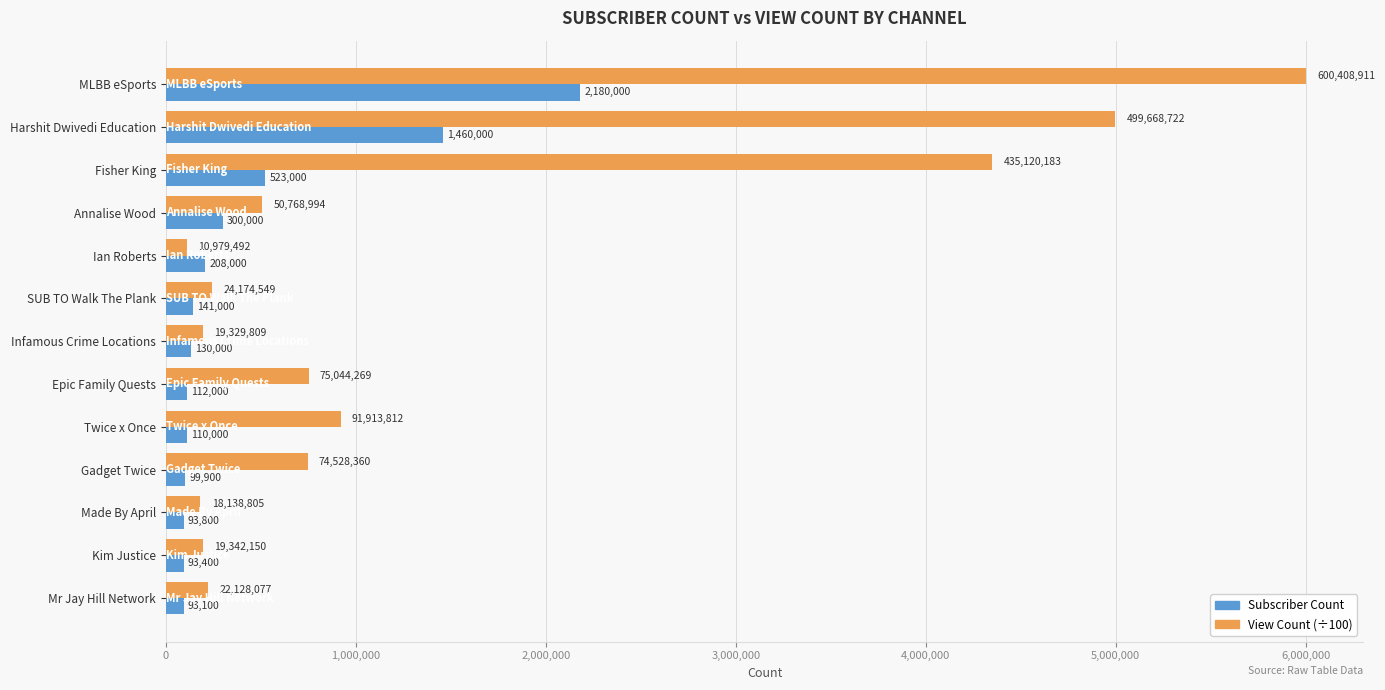

Which series has the largest total across all categories?

View Count (÷100)